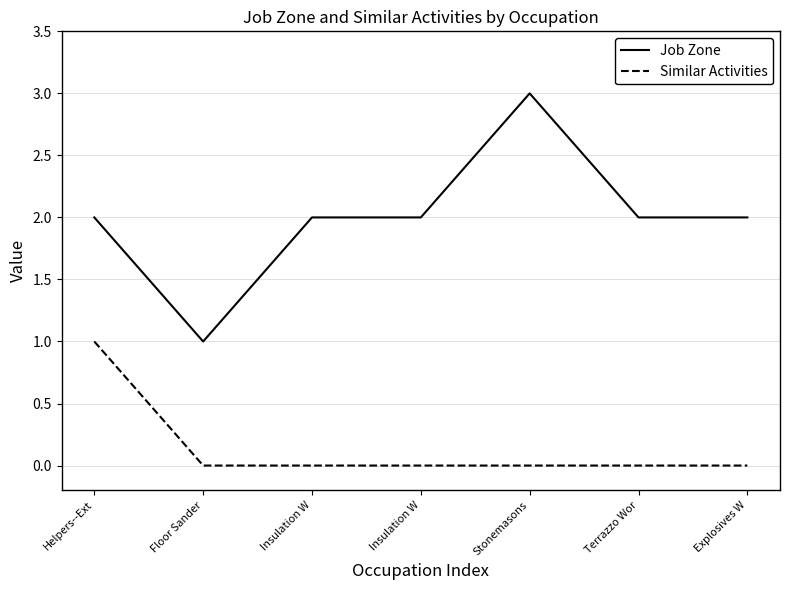

True or false: Job Zone and Similar Activities cross at least once.

False